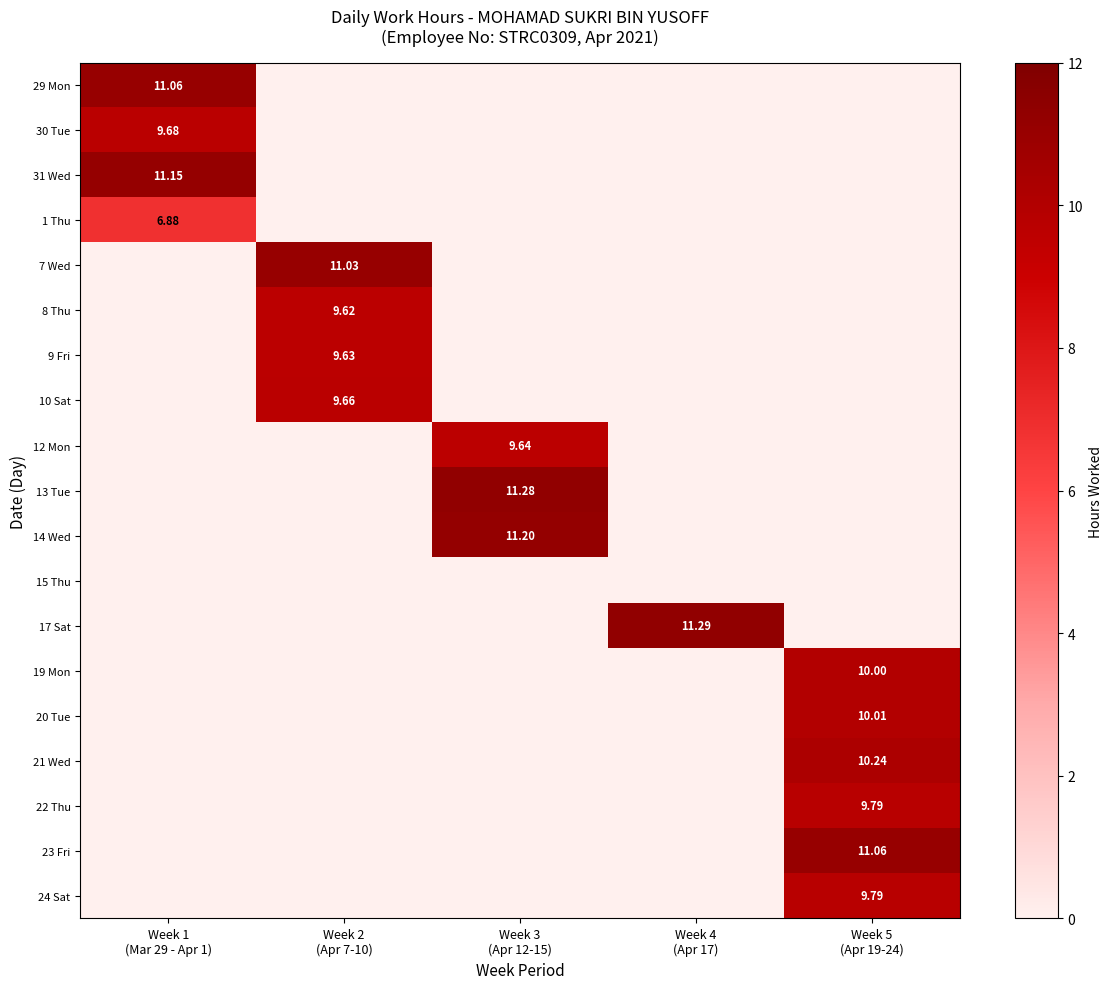

Which has a higher value, Week 4
(Apr 17) or Week 1
(Mar 29 - Apr 1)?

Week 1
(Mar 29 - Apr 1)